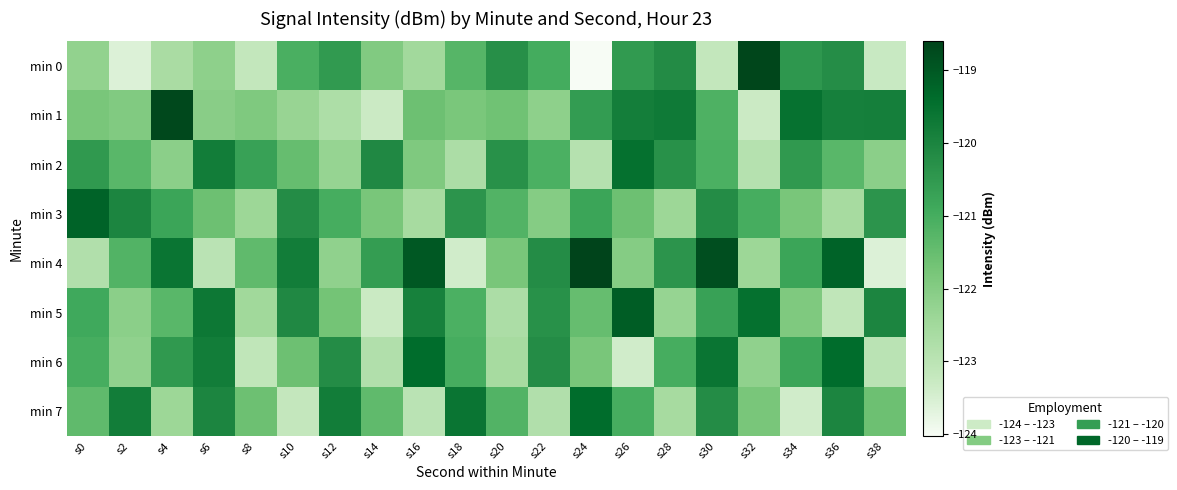

Which series has the largest range (max minus min)?

min 0